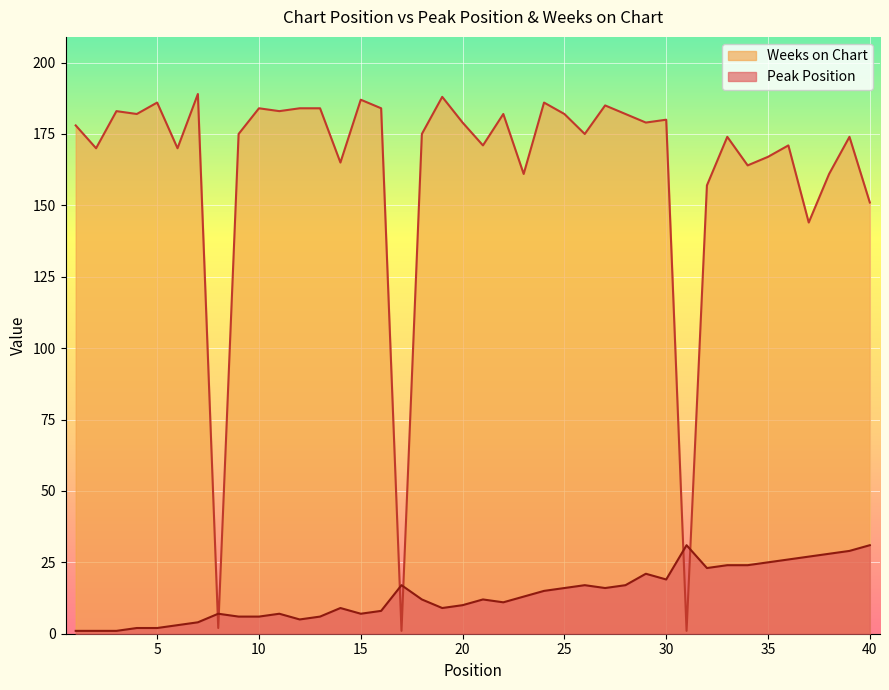

Rank the series by their maximum value, from lowest to highest.

Peak Position, Weeks on Chart